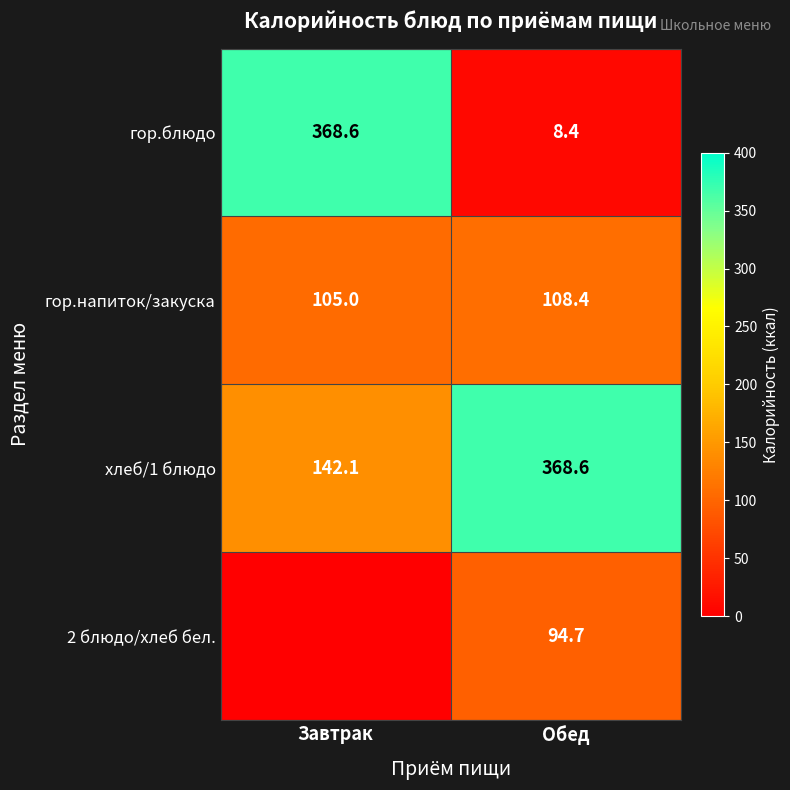

What is the greatest value displayed?

368.6